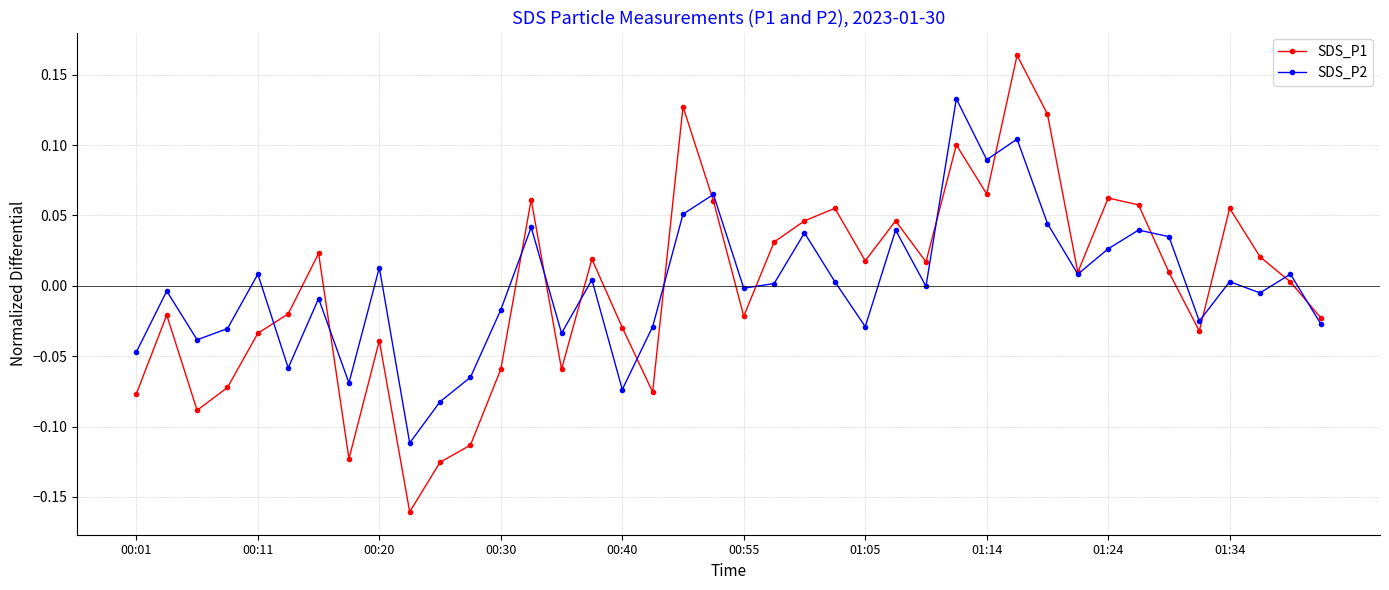

True or false: SDS_P2 has more than 2 points higher than both neighbors.

True